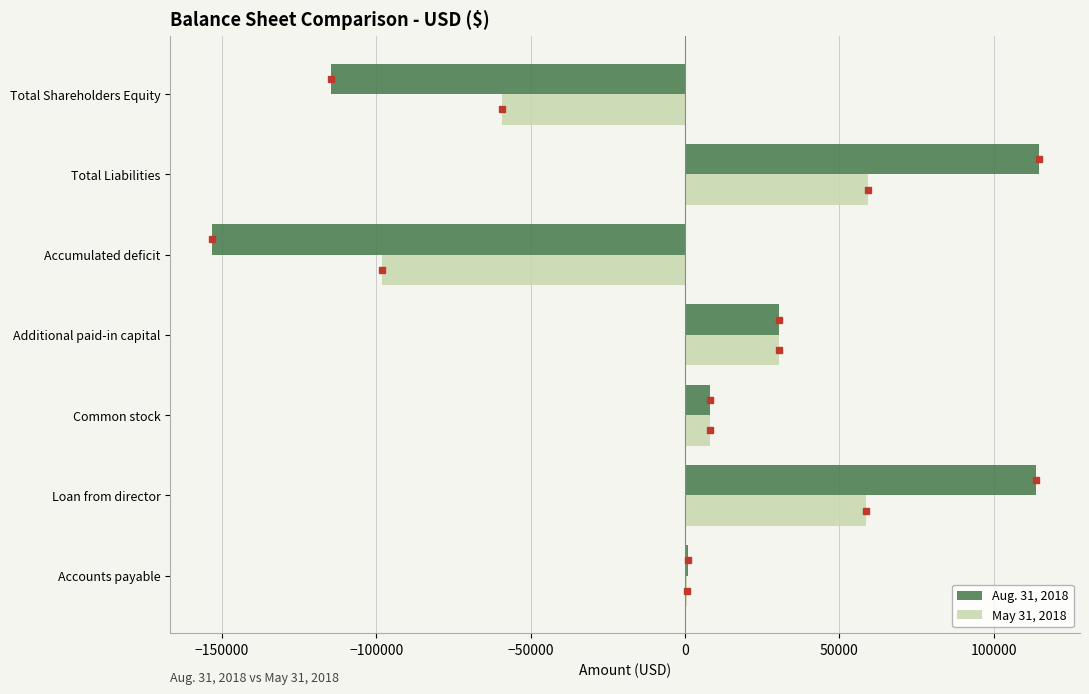

Is it true that May 31, 2018 equals -59281 at Total Shareholders Equity?

True